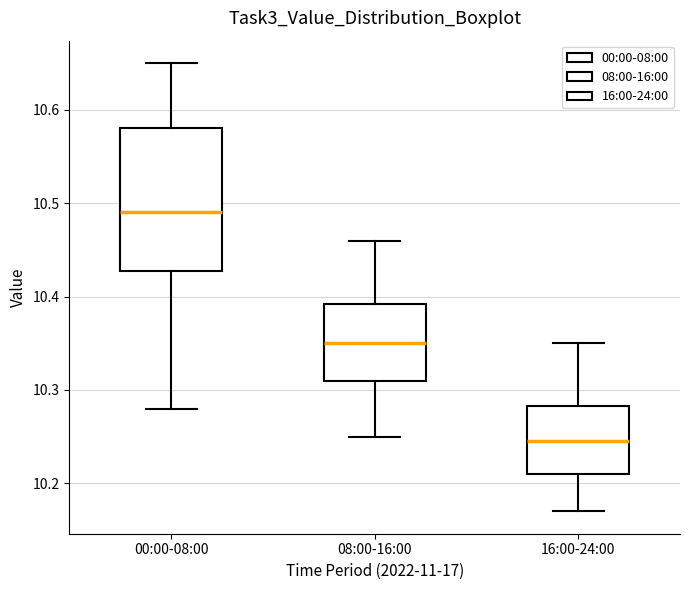

Comparing the boxes themselves (not the whiskers), which one is the tallest?

00:00-08:00